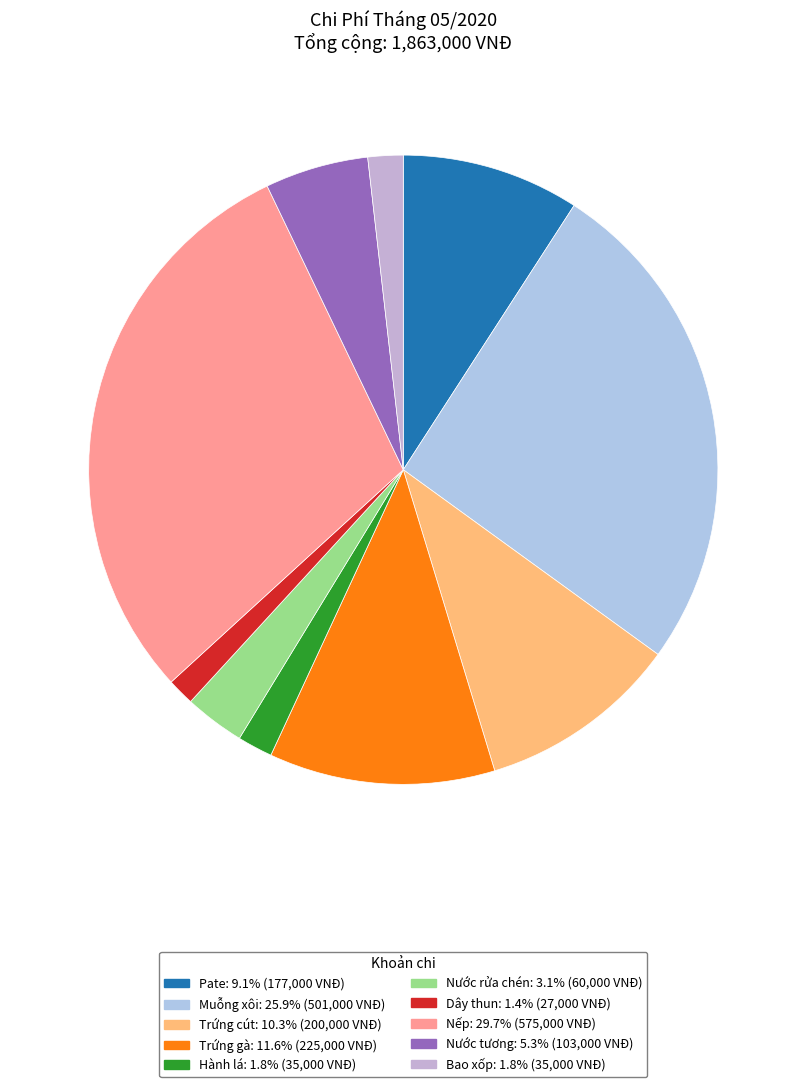

Is Pate the majority of the pie?

No